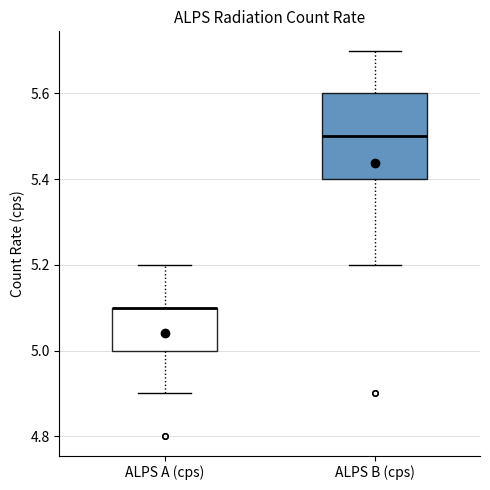

Reading left to right, read every box against the y-axis: the position of its median line, the range the box covers, and the ends of its whiskers. The values are not printed on the chart, so give them approximately, as read against the axis.

ALPS A (cps): median 5.1 (drawn on the box's upper edge), box 5.0 to 5.1, whiskers 4.9 to 5.2
ALPS B (cps): median 5.5, box 5.4 to 5.6, whiskers 5.2 to 5.7